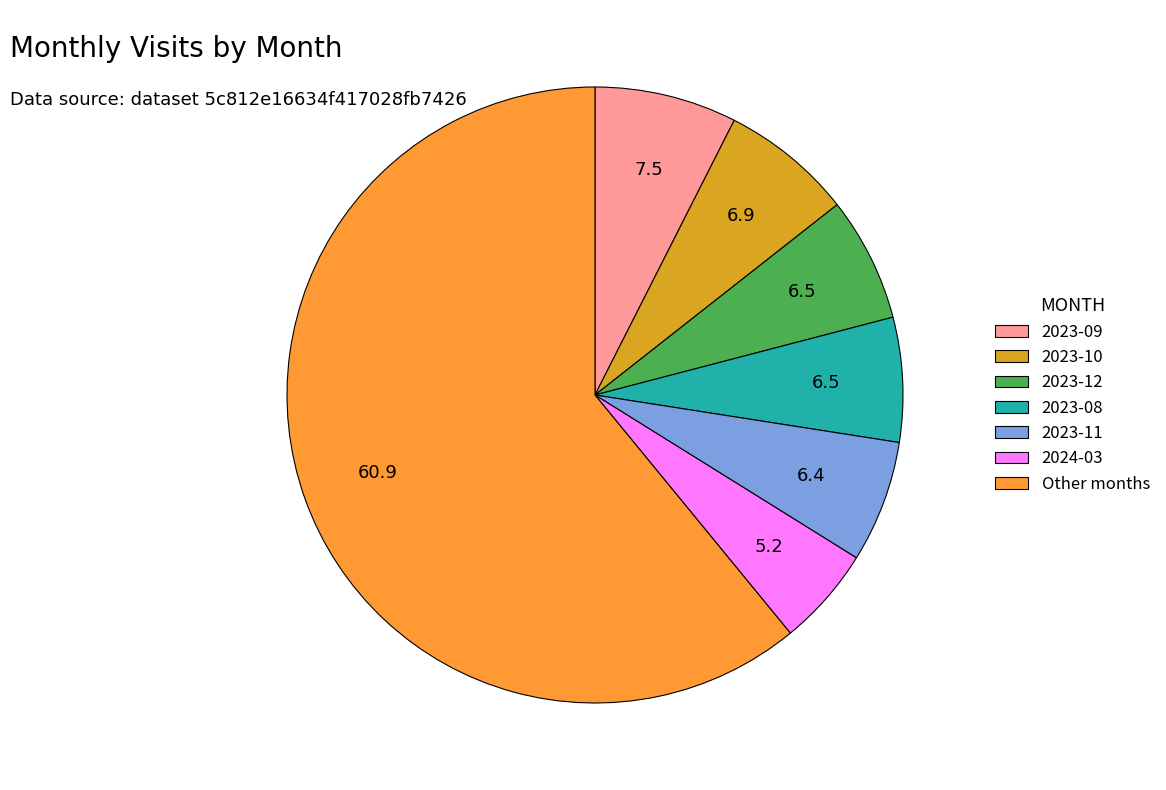

What is the ratio of the value at 2023-12 to the value at 2023-10?

0.9